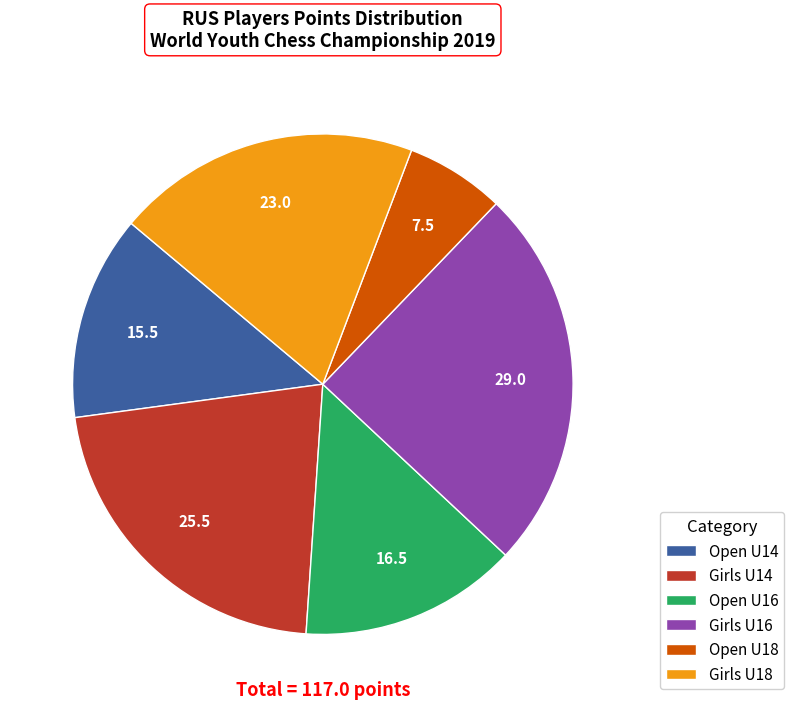

Does any single category account for the majority?

No